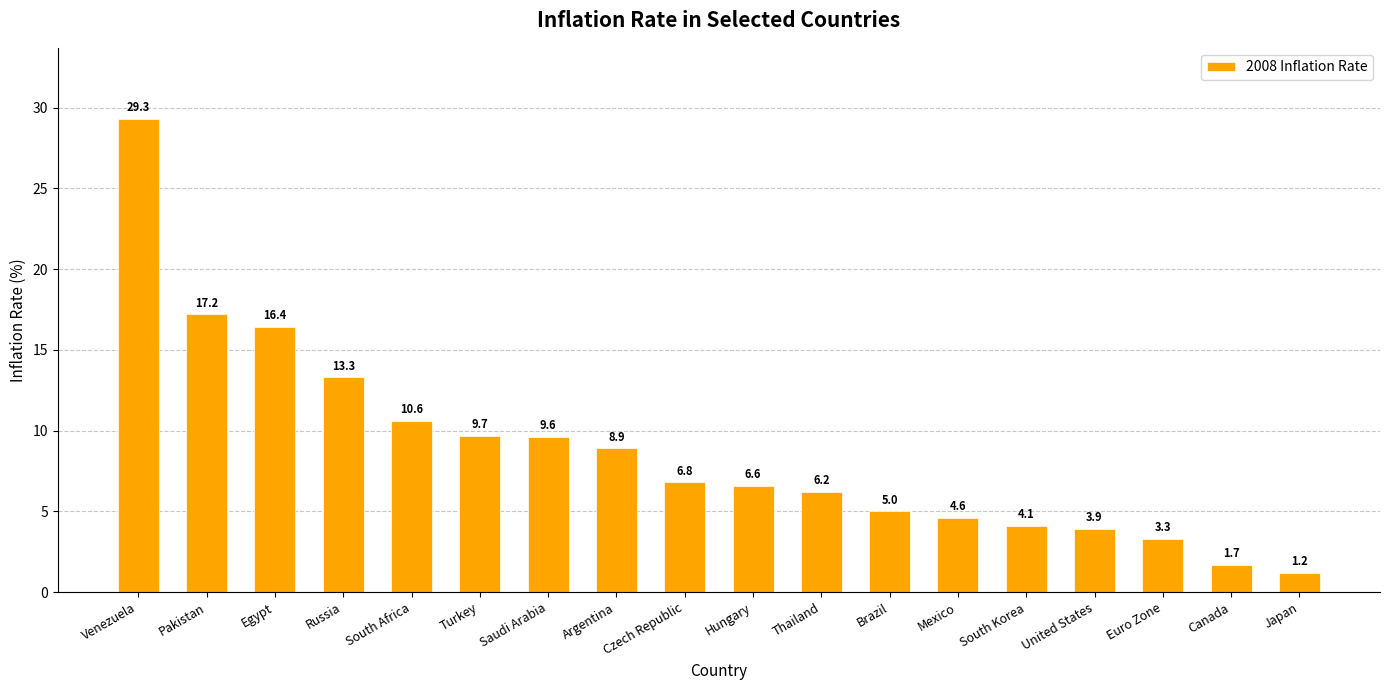

Where does the data first go above 6?

Venezuela